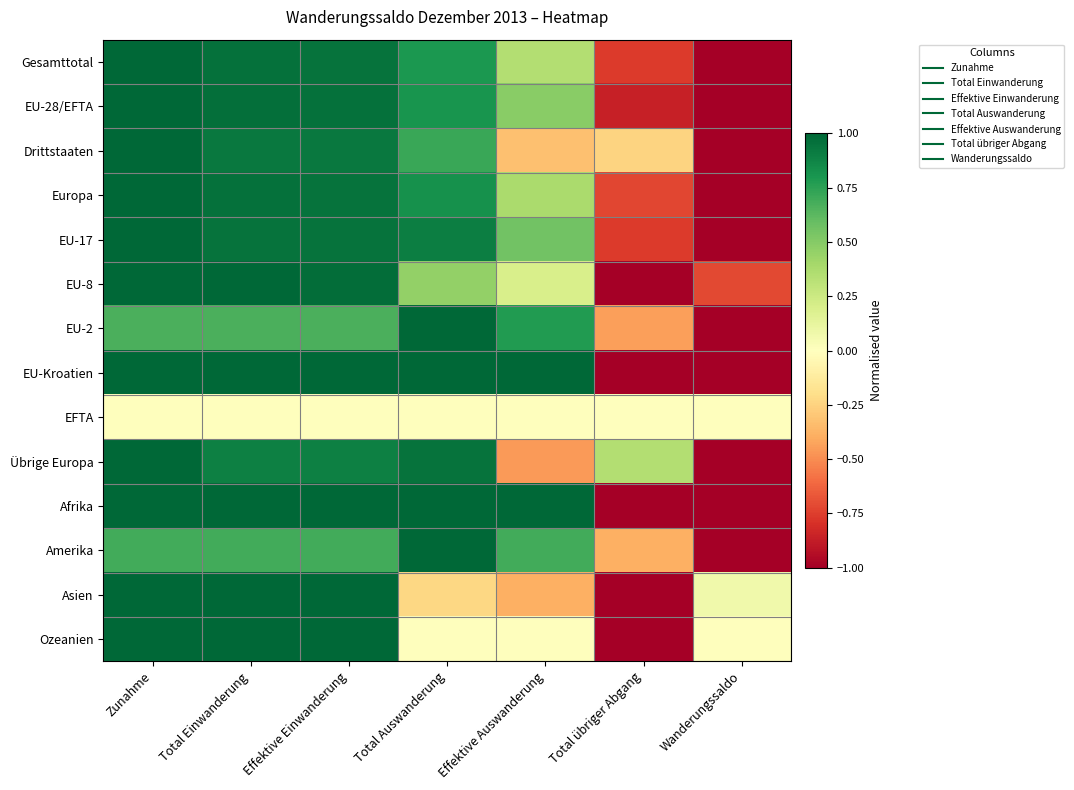

How many series are shown in this chart?

14